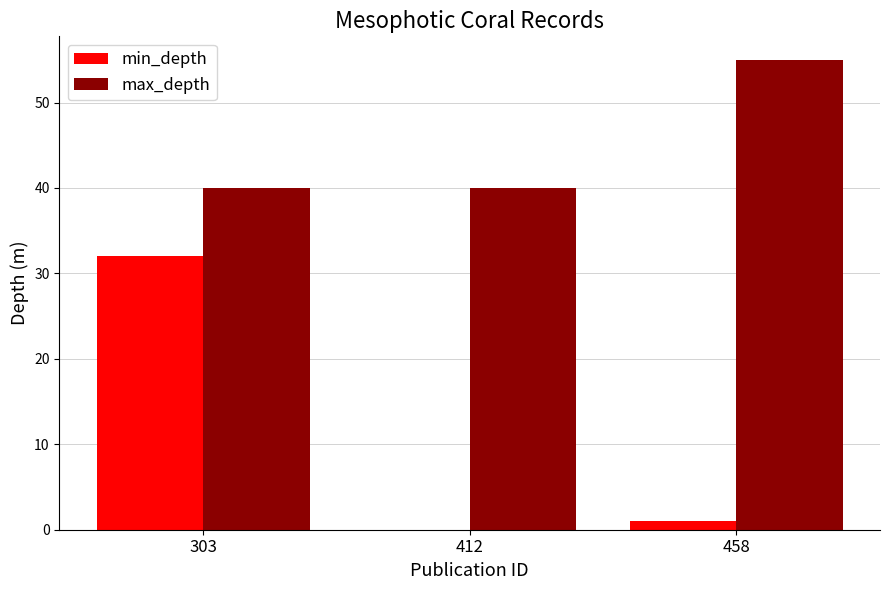

What is the spread (max minus min) of values at 458?

54